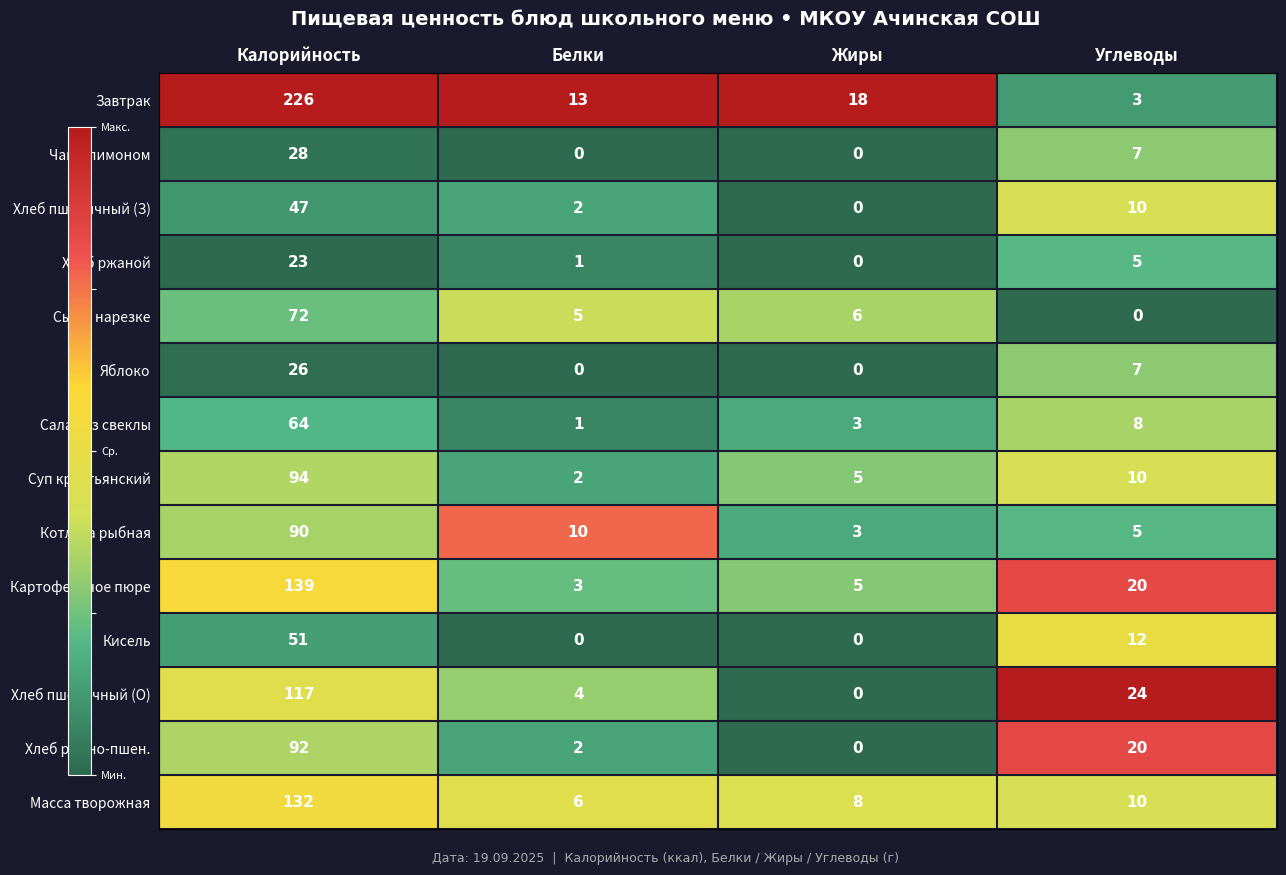

At which category is the sum across all series the highest?

Калорийность